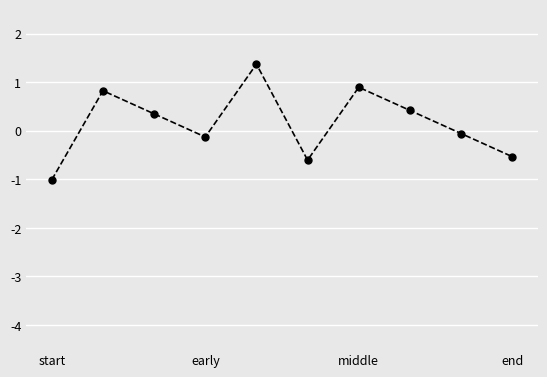

Reading left to right, transcribe all the data shown in this chart.

-1.0	0.8	0.3	-0.1	1.4	-0.6	0.9	0.4	-0.1	-0.5